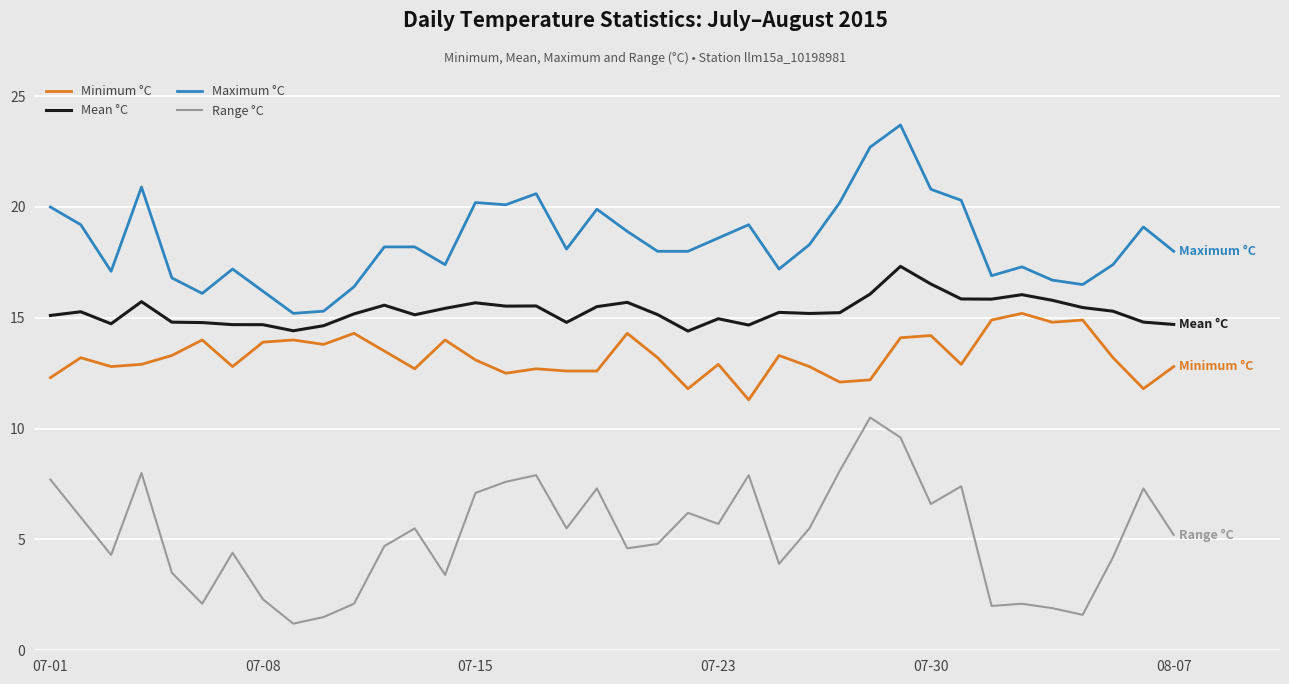

What is the minimum value for Range °C?

1.2